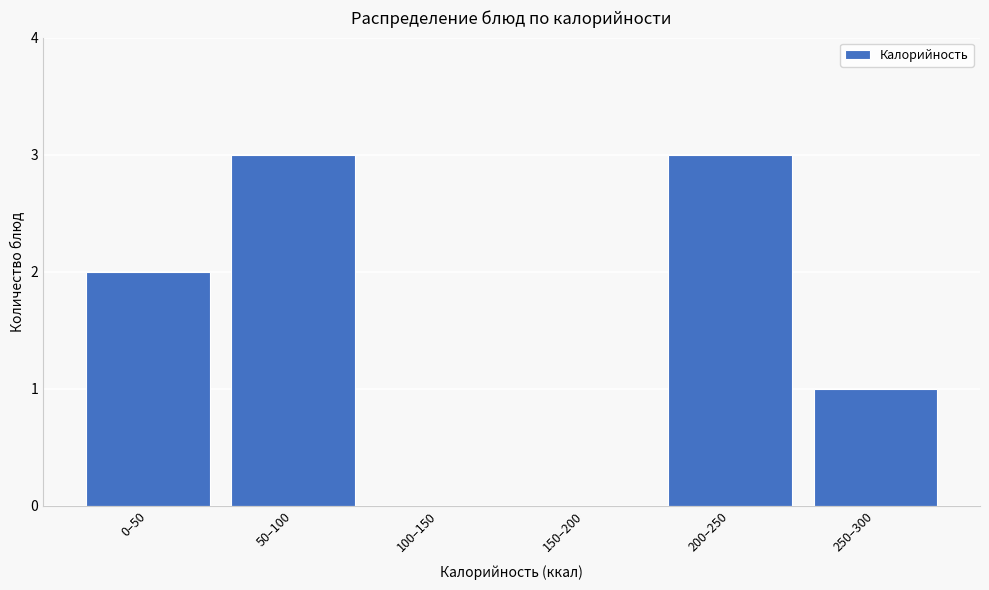

Reading right to left, list all the values displayed in this chart.

250–300=1	200–250=3	150–200=0	100–150=0	50–100=3	0–50=2